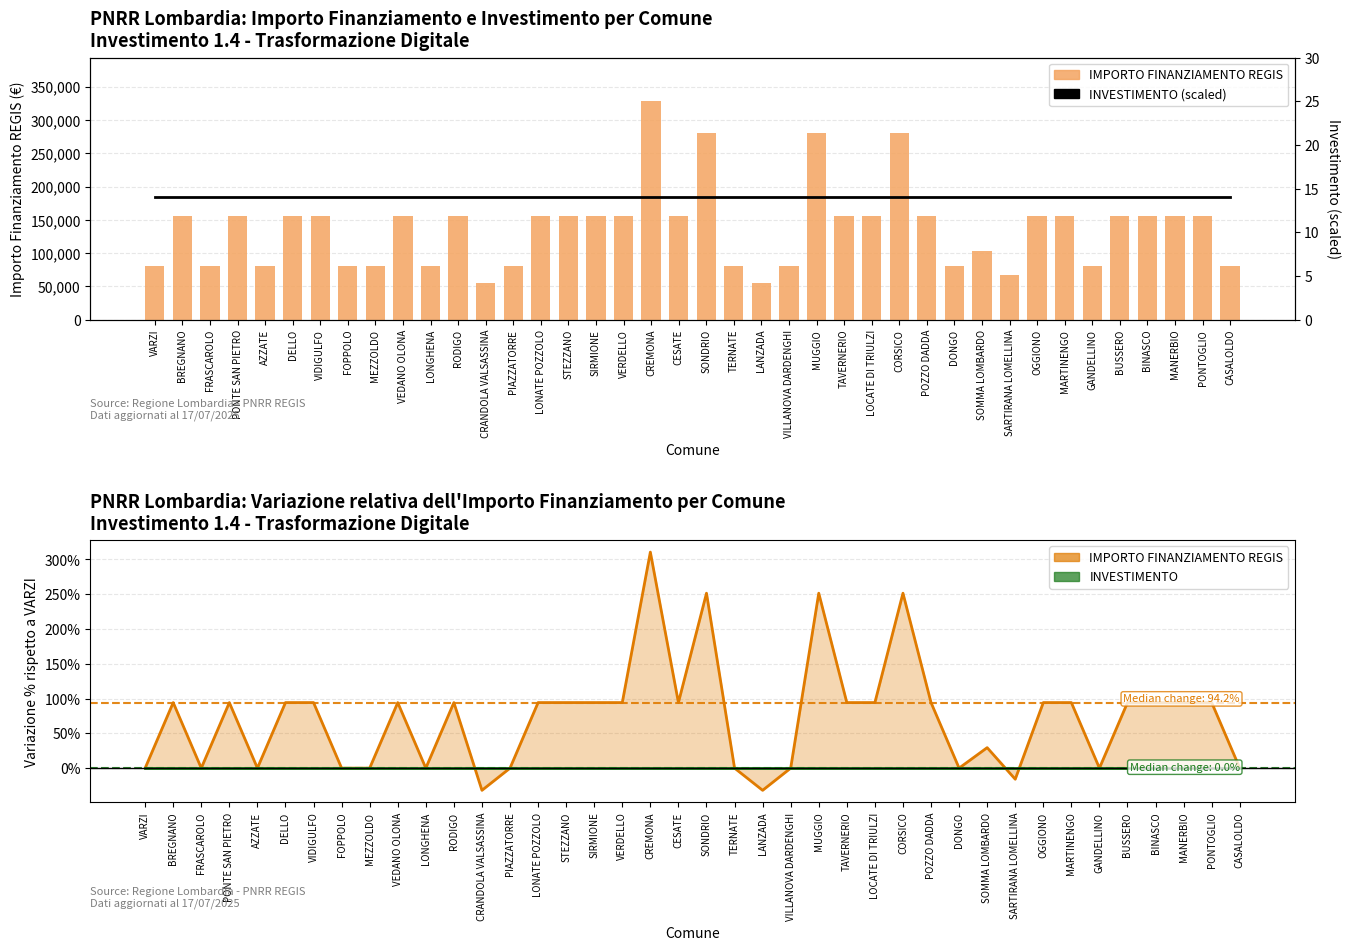

At how many categories does at least one series exceed 250217?

4